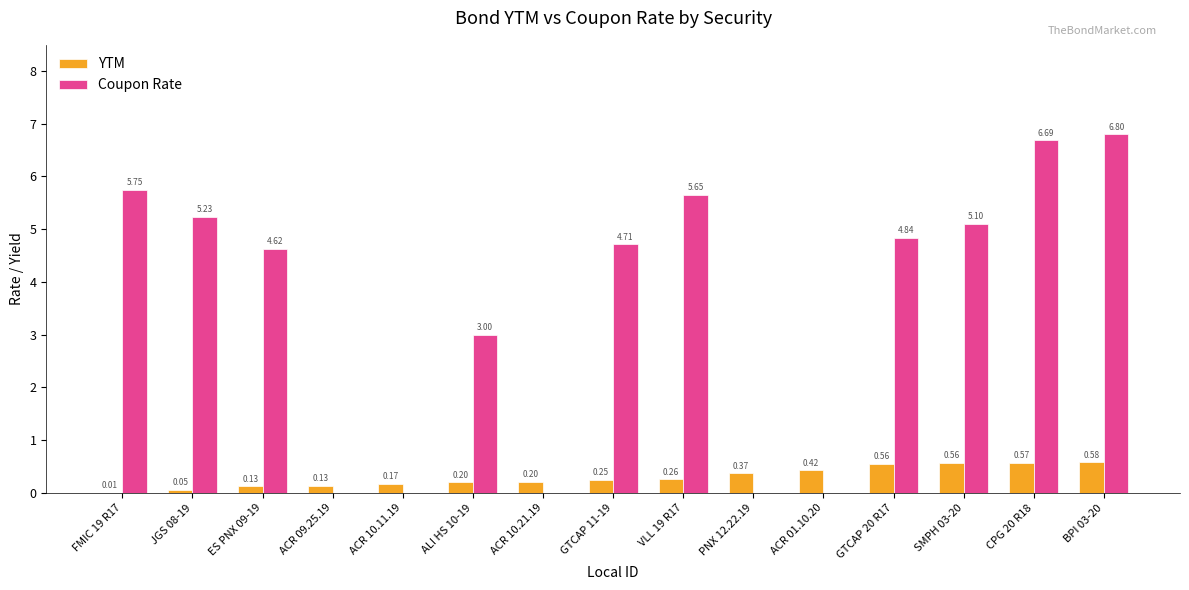

What is the sum of all YTM values?

4.5